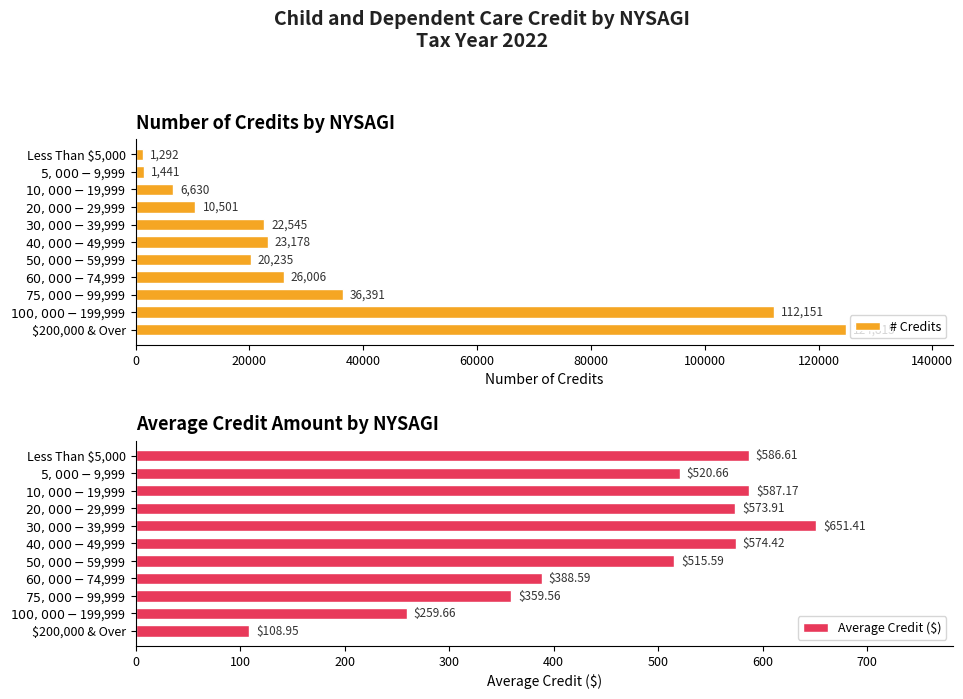

What value does the Average Credit ($) series have at $20,000-$29,999?

573.9